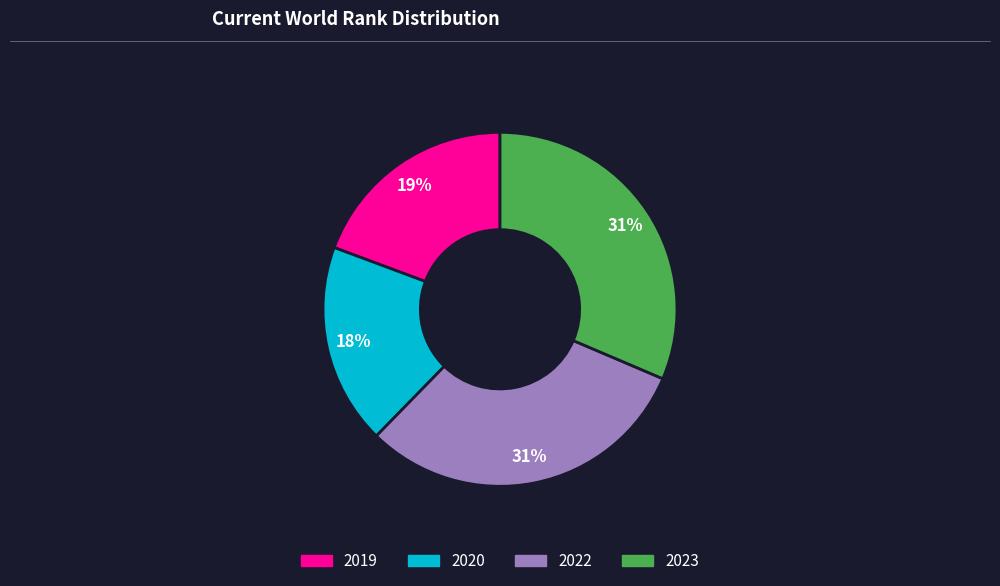

To the nearest percent, what is the average slice percentage?

25%